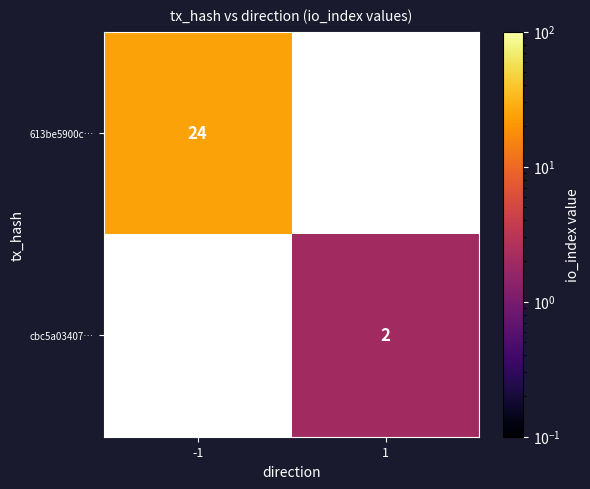

The value of 613be5900c… at -1 is 24. True or false?

True